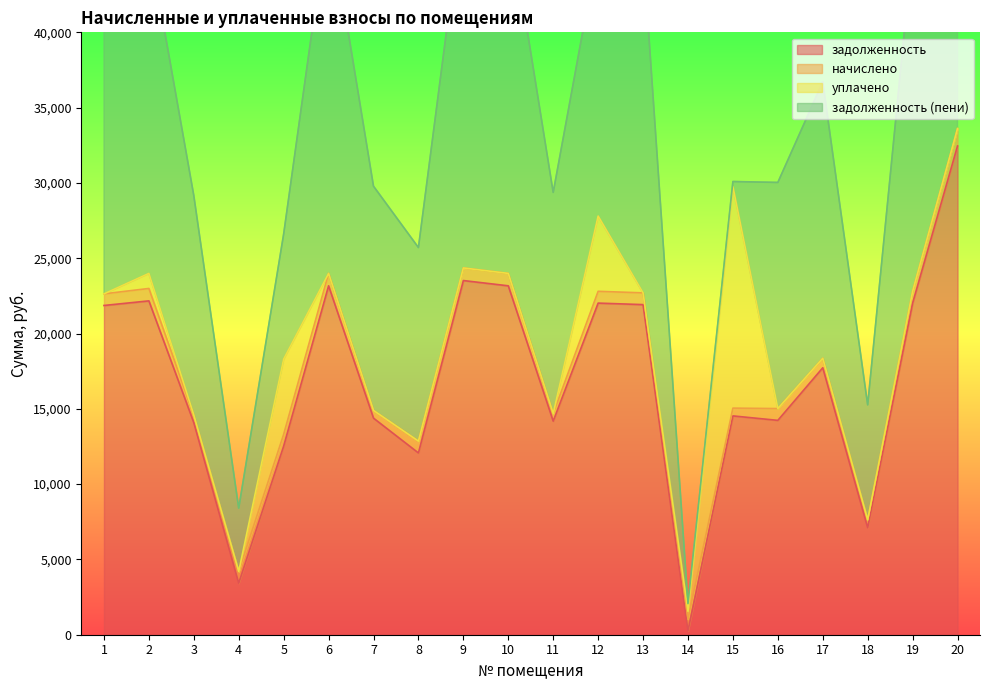

At which label does начислено reach its peak?

20